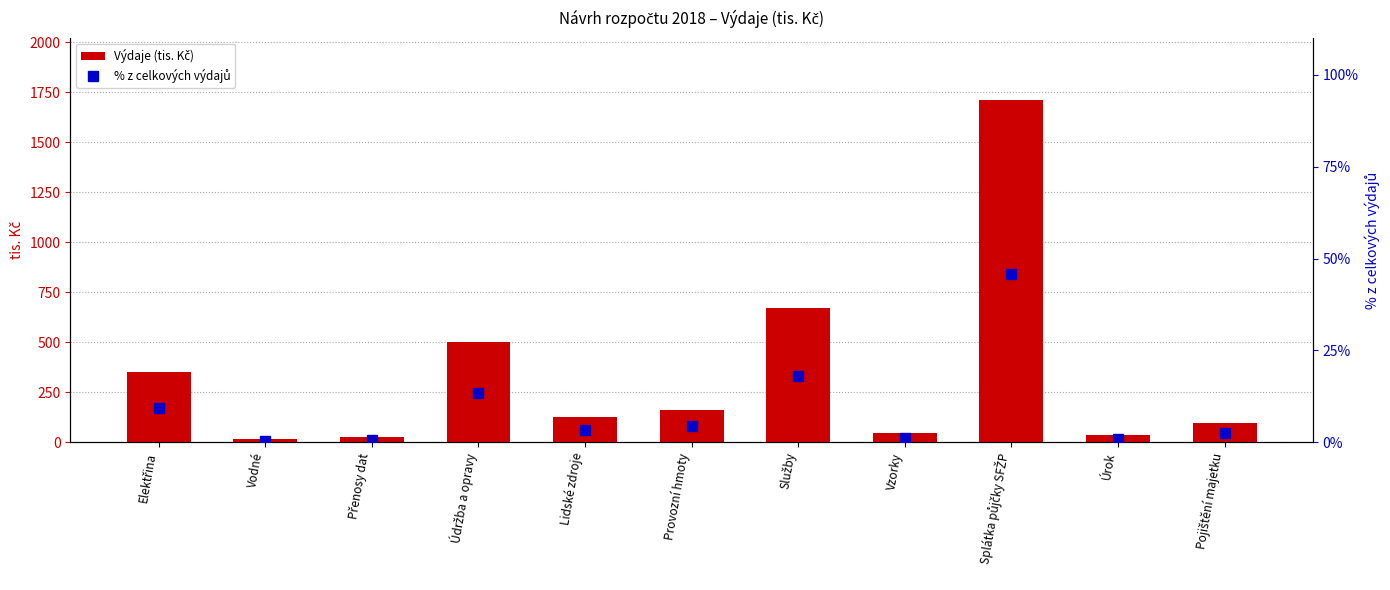

At which label does Výdaje (tis. Kč) reach its peak?

Splátka půjčky SFŽP